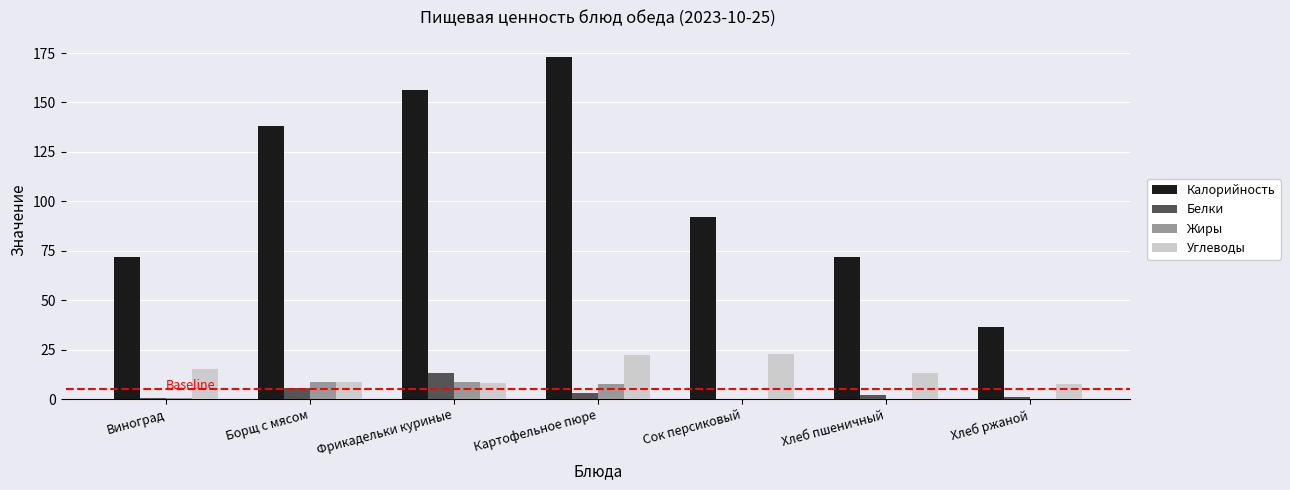

The value of Жиры at Борщ с мясом is 8.8. True or false?

True